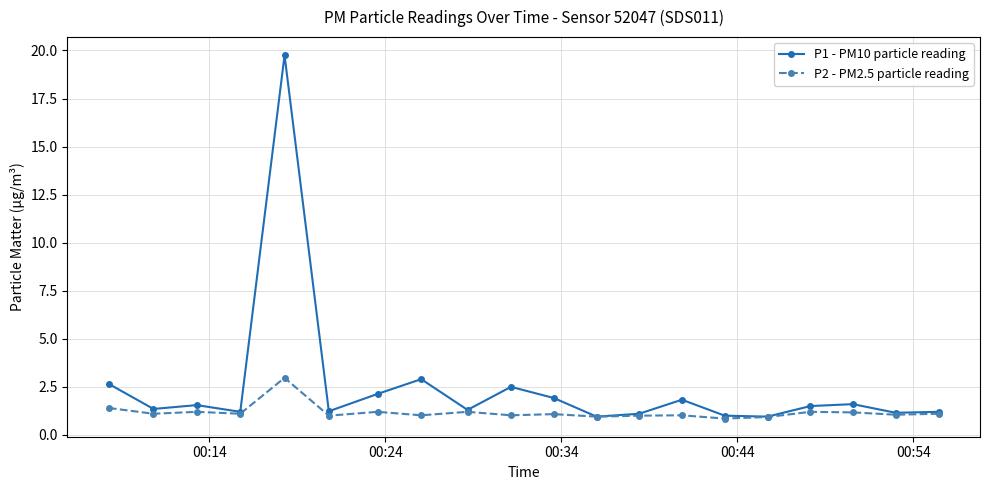

True or false: P2 - PM2.5 particle reading has more than 1 points higher than both neighbors.

True